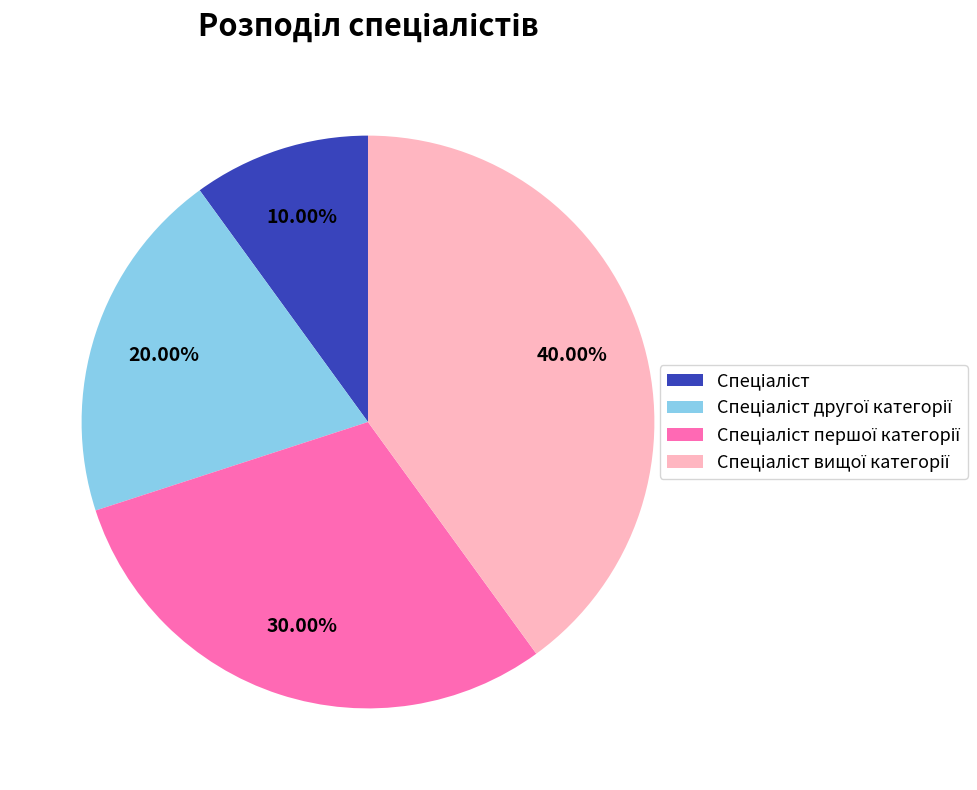

Is there any slice that represents more than half of the pie?

No